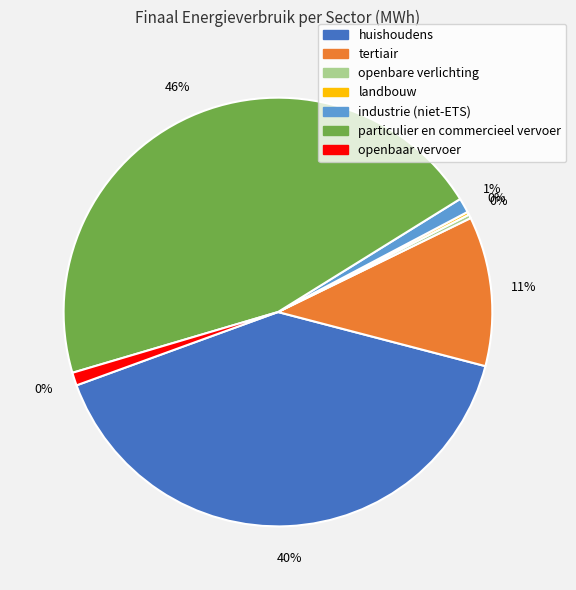

True or false: tertiair accounts for 24% of the total.

False